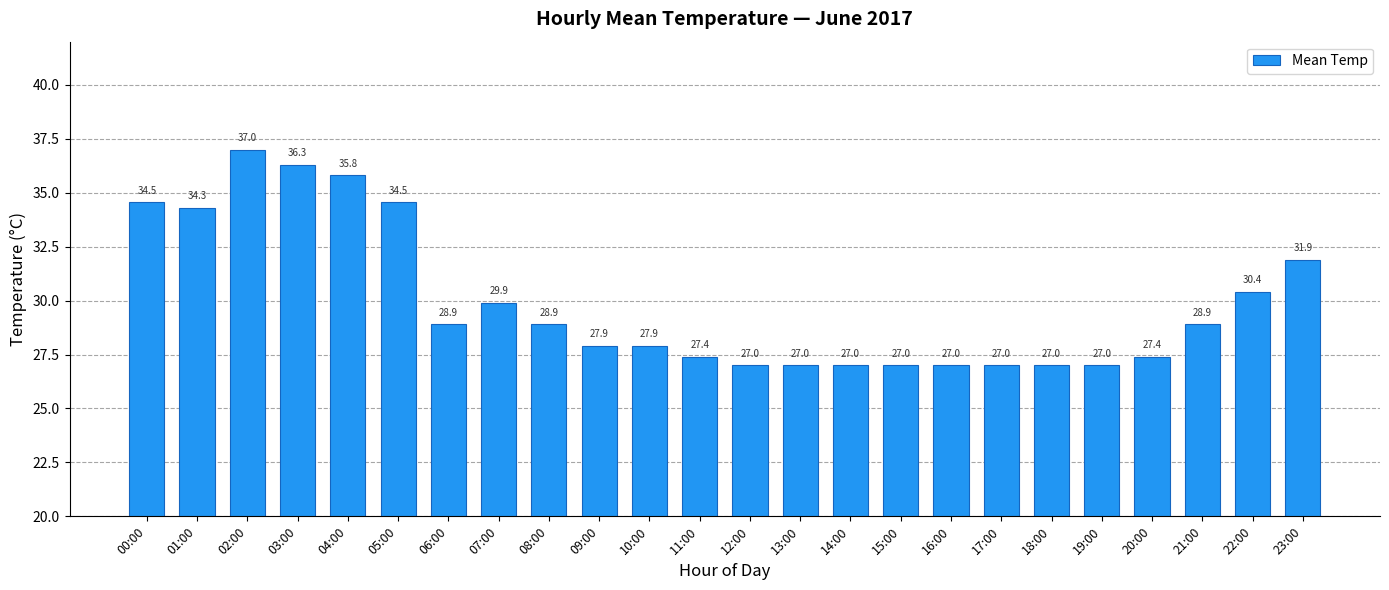

What is the label of the 12th bar from the right?

12:00